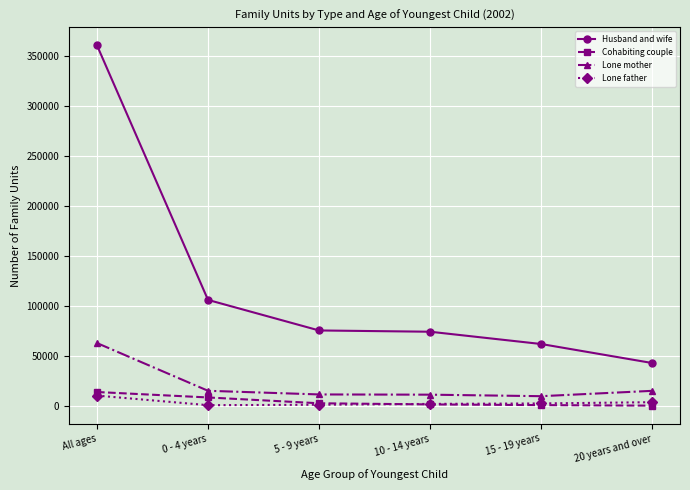

How many lines are shown in the chart?

4